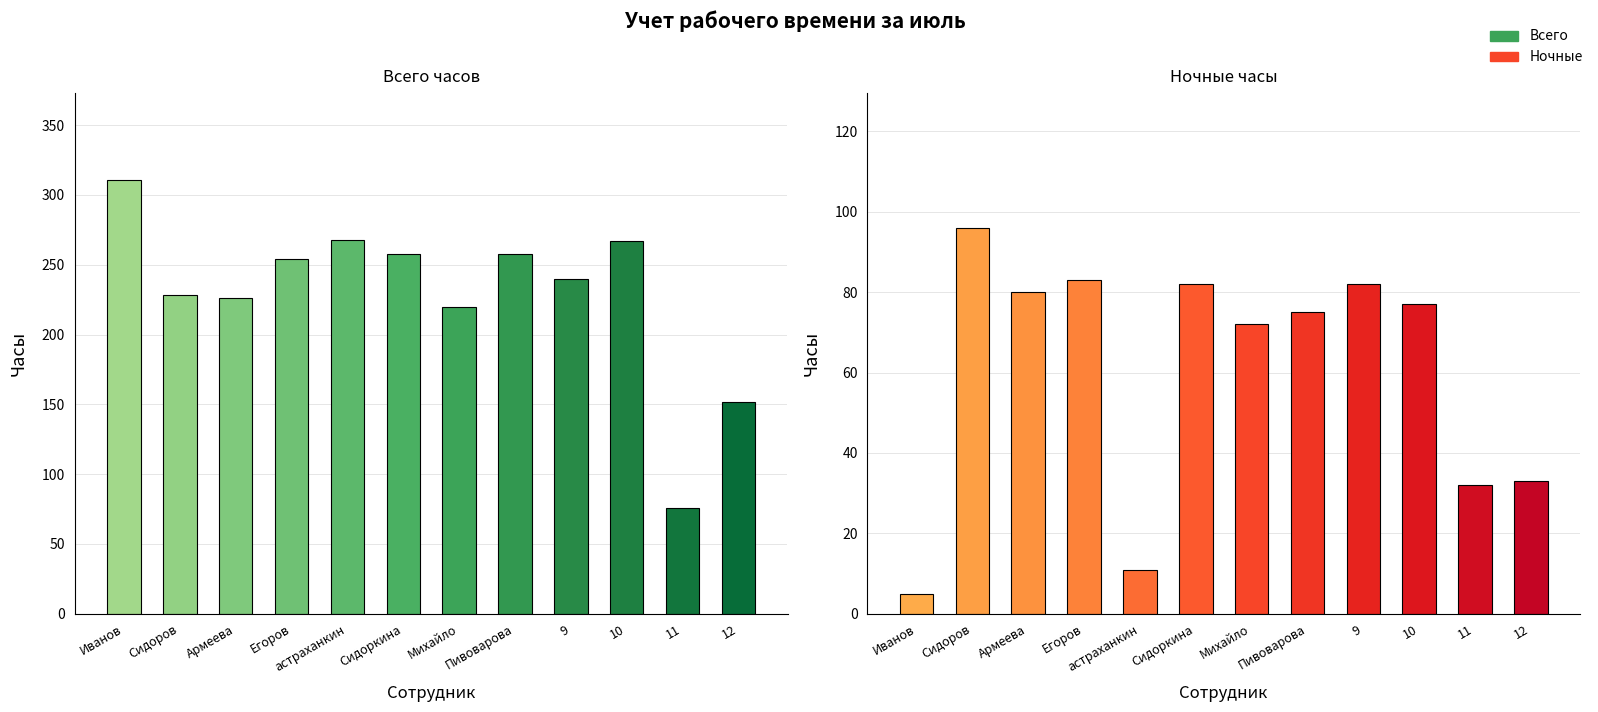

Is the value of Всего at 11 greater than the value of Ночные at Михайло?

Yes